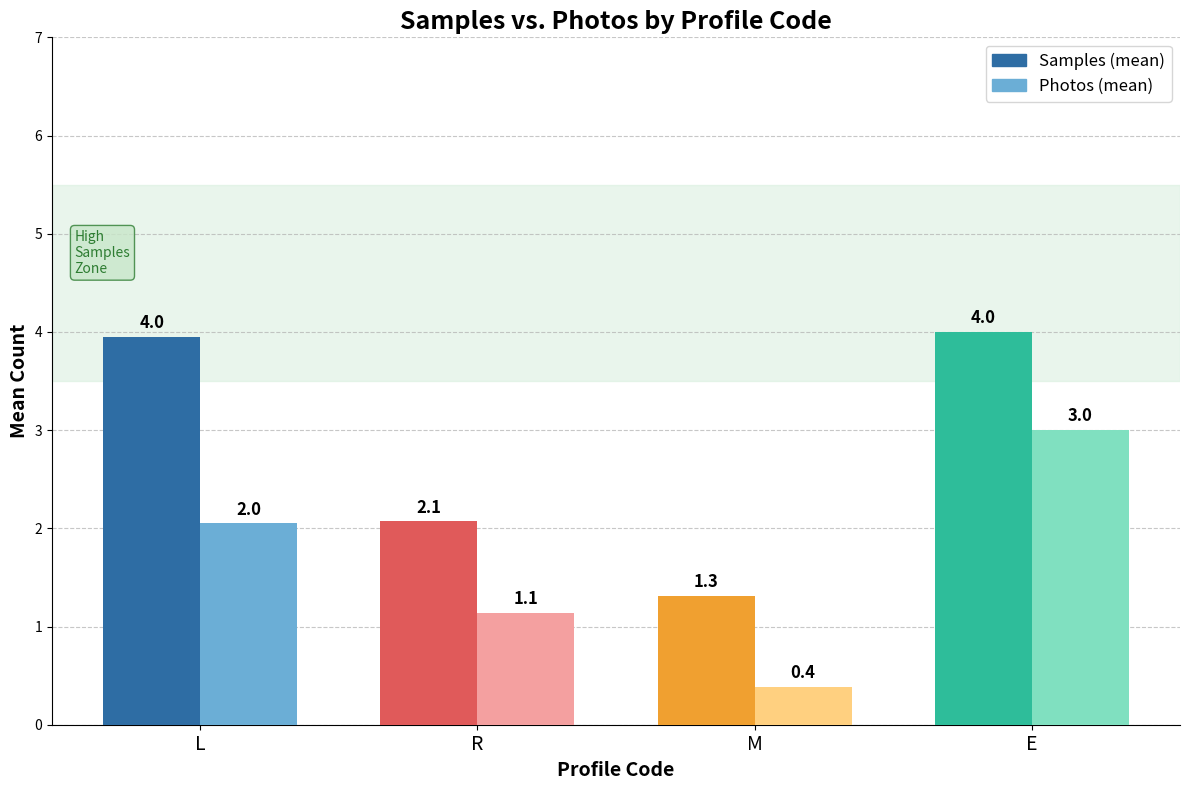

Which category has the lowest value in the Photos series?

M